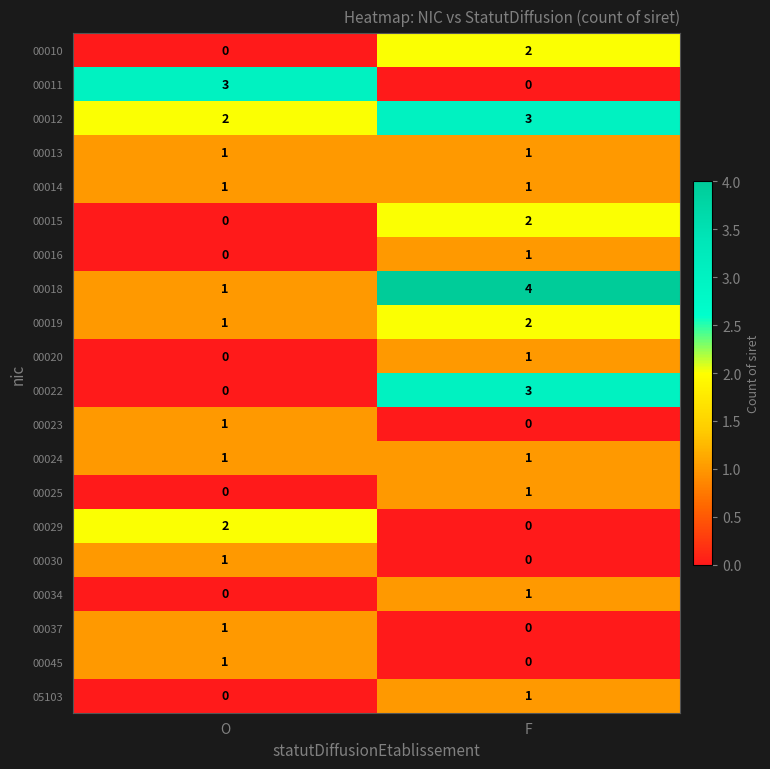

Is it true that 00025 equals 1 at F?

True